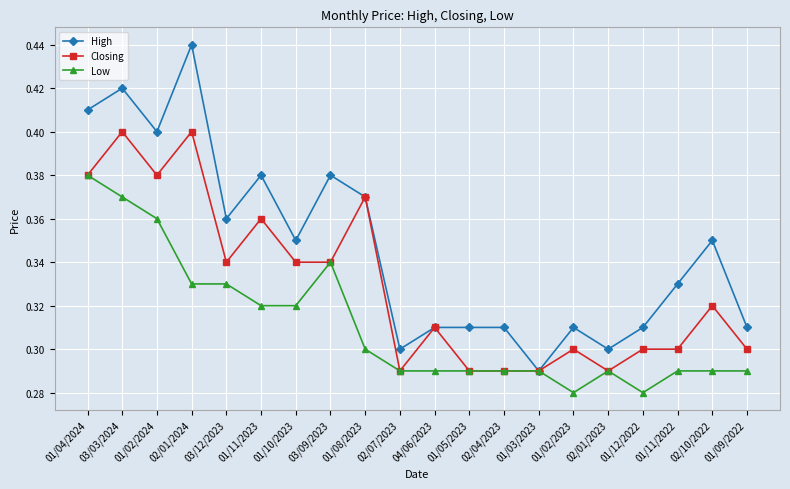

What is the label of the 5th point from the right?

02/01/2023